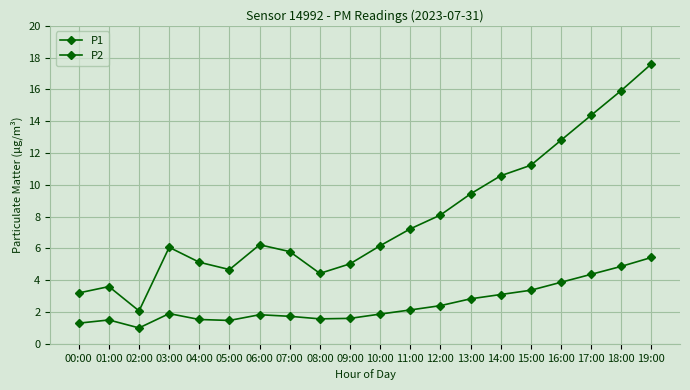

Rank the series by their maximum value, from highest to lowest.

P1, P2